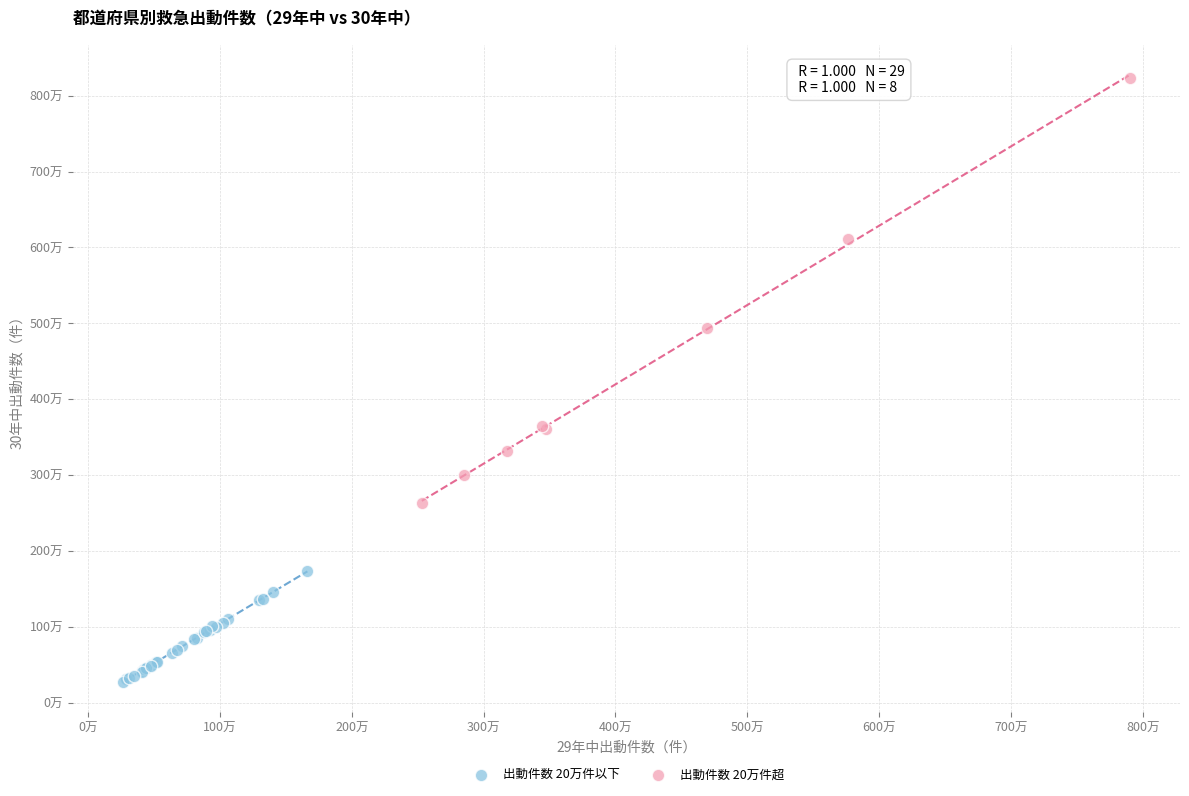

Which series contains the highest Y value?

出動件数 20万件超